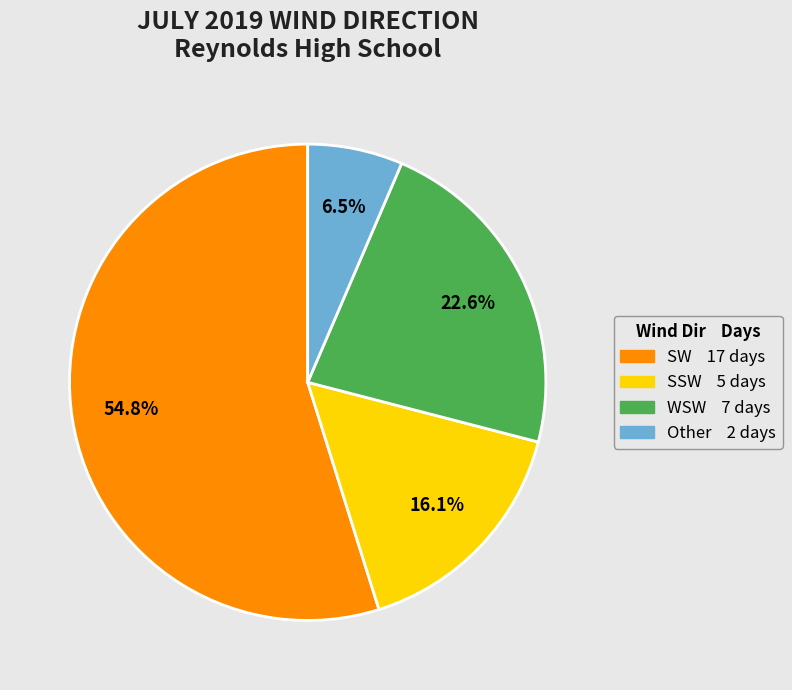

Is there a majority slice in this chart?

Yes